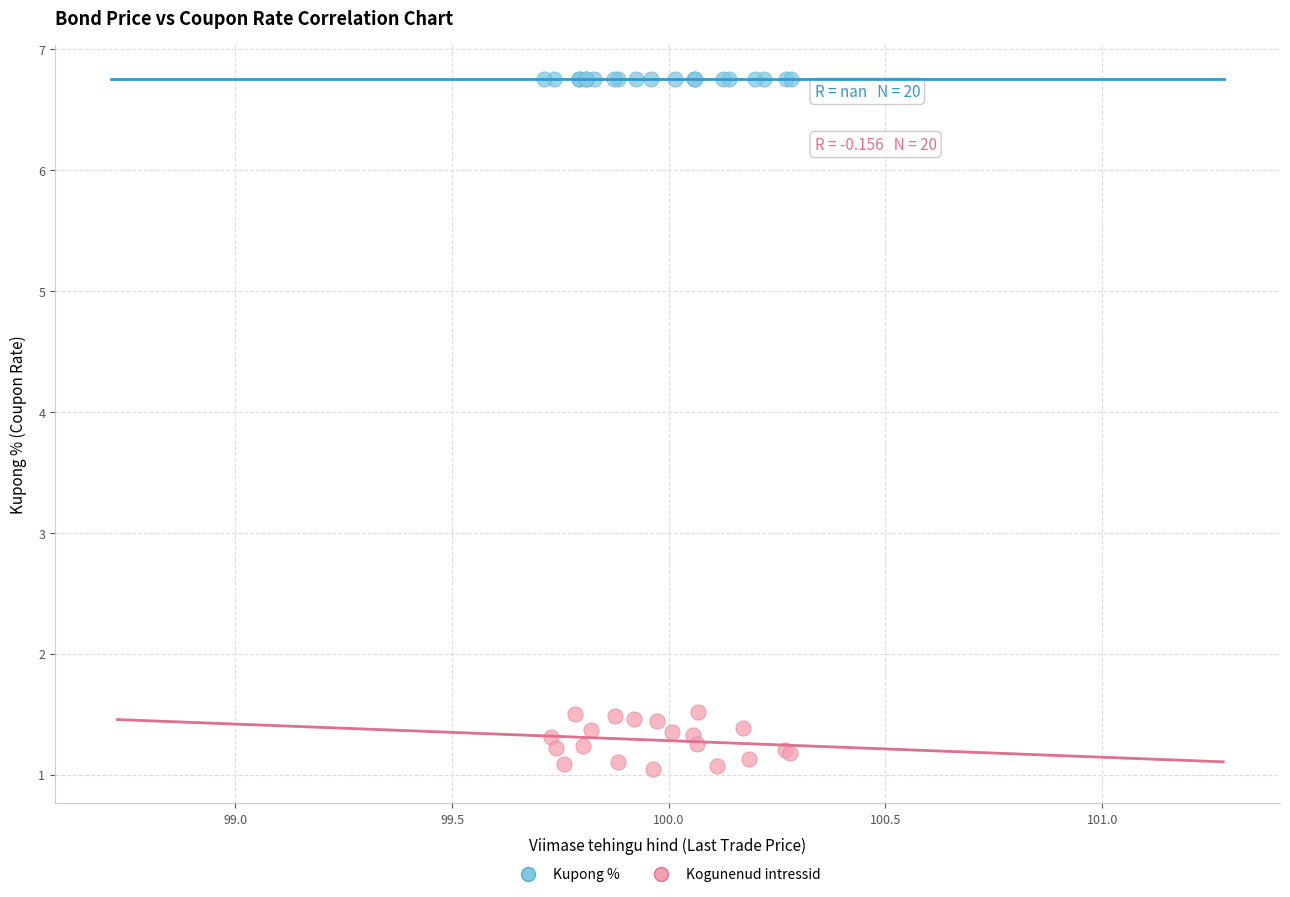

Which series reaches the minimum Y coordinate?

Kogunenud intressid